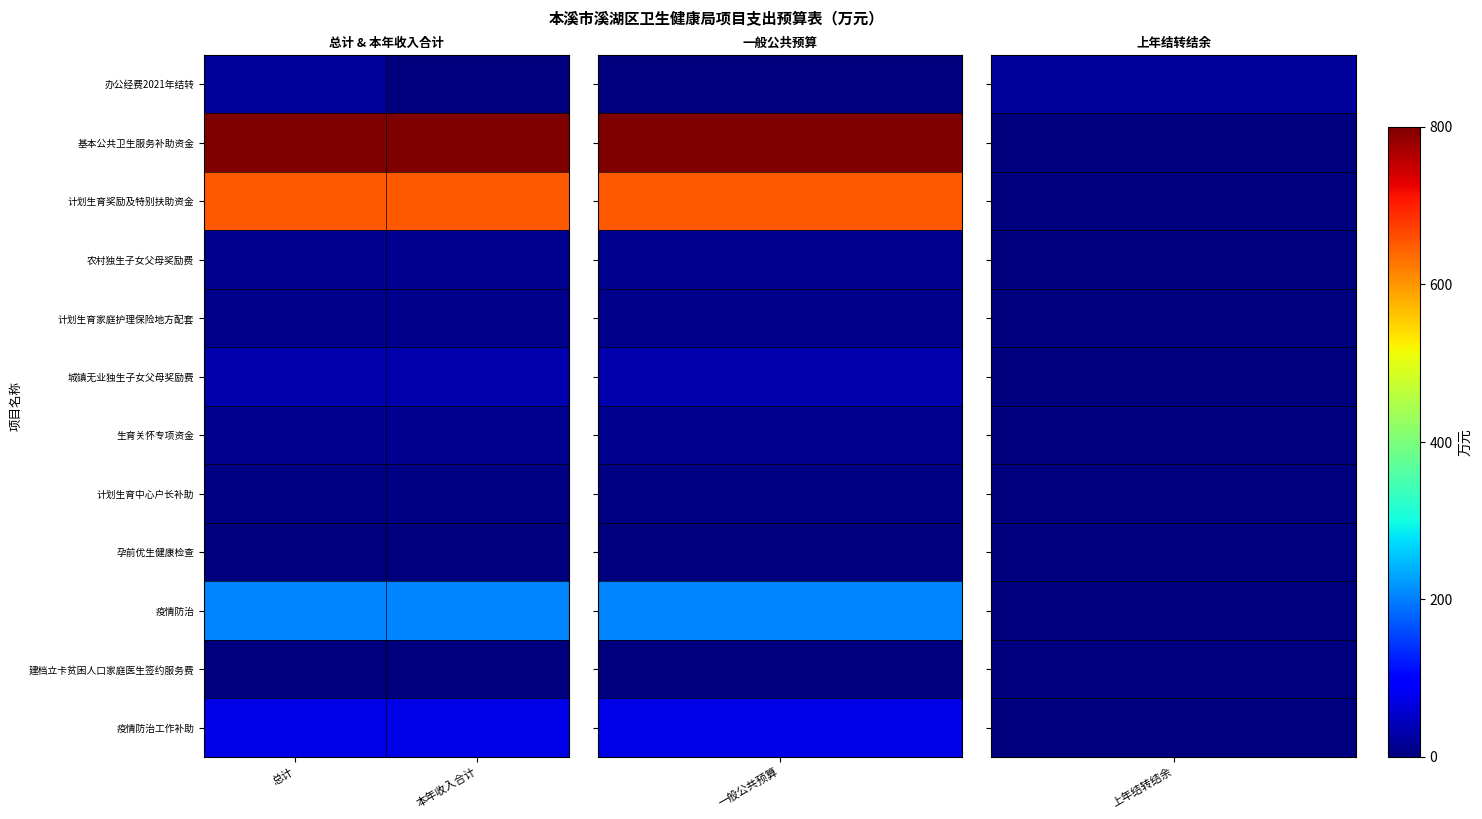

List the series in order of their peak value, highest first.

基本公共卫生服务补助资金, 计划生育奖励及特别扶助资金, 疫情防治, 疫情防治工作补助, 城镇无业独生子女父母奖励费, 办公经费2021年结转, 生育关怀专项资金, 农村独生子女父母奖励费, 计划生育家庭护理保险地方配套, 计划生育中心户长补助, 孕前优生健康检查, 建档立卡贫困人口家庭医生签约服务费